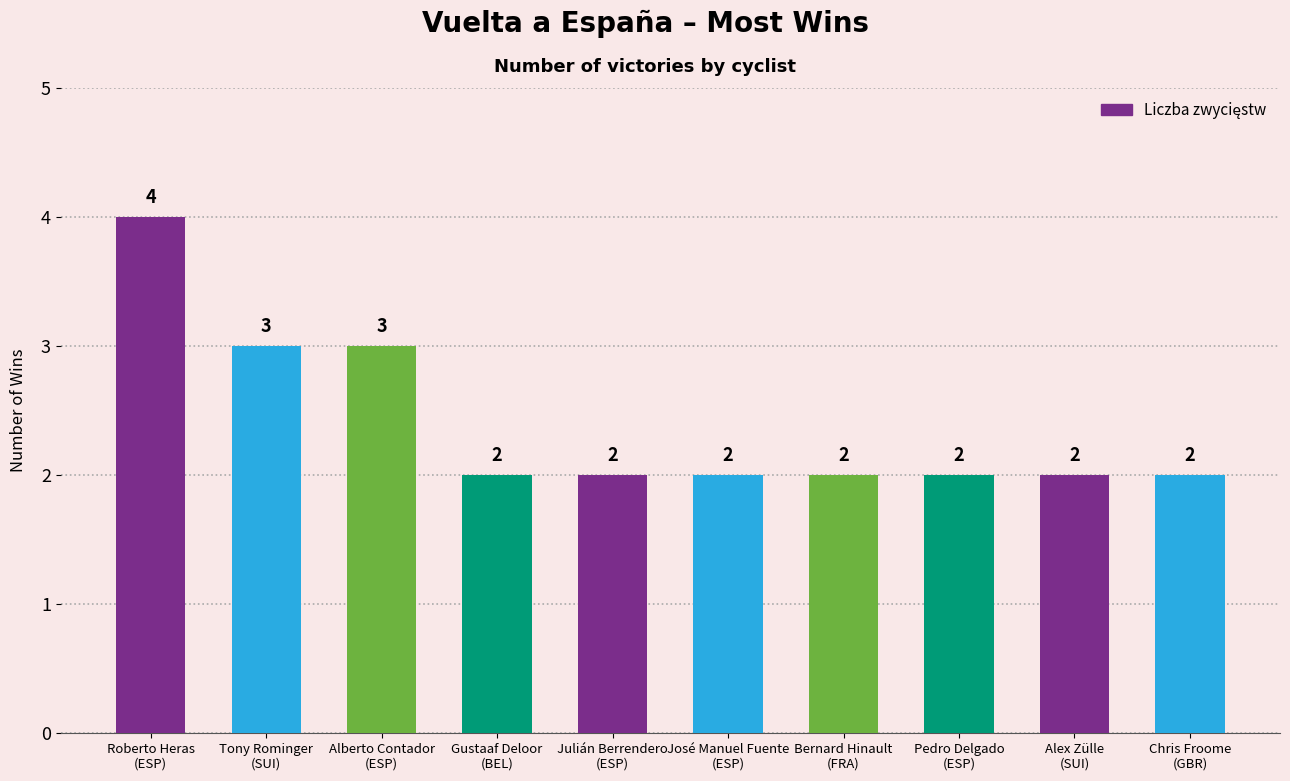

What is the average value?

2